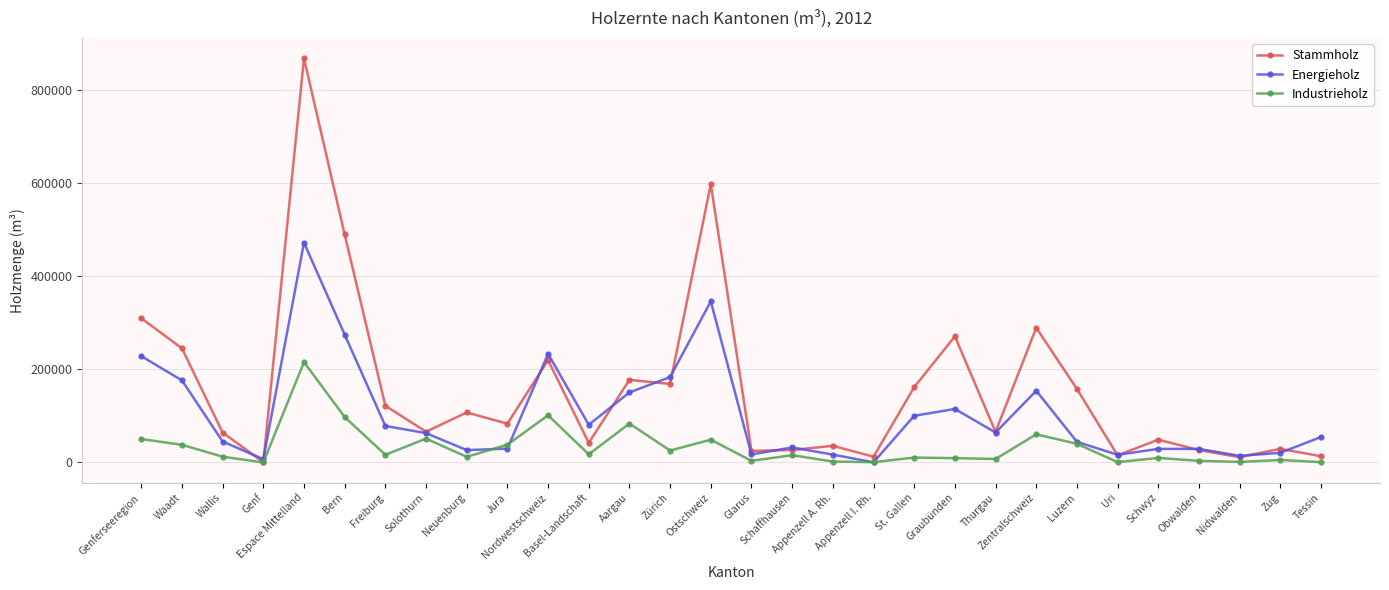

Is this an area chart (filled region under the line)?

No